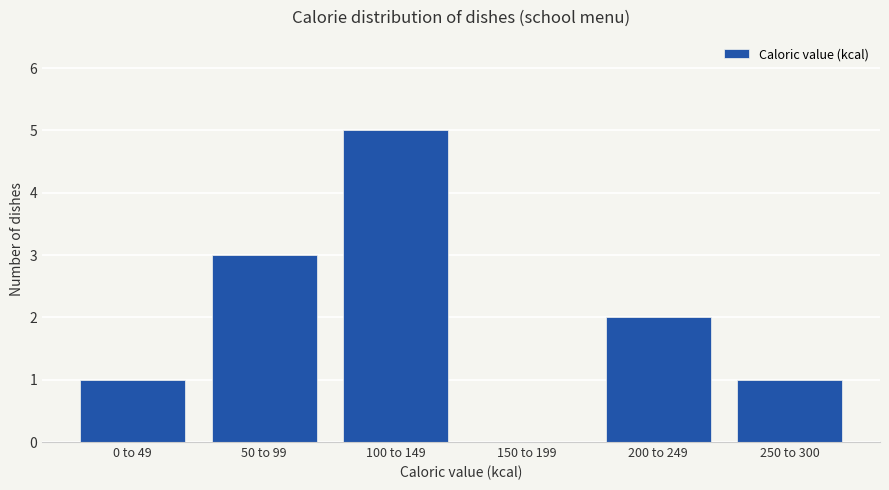

Reading right to left, transcribe all the data shown in this chart.

250 to 300=1	200 to 249=2	150 to 199=0	100 to 149=5	50 to 99=3	0 to 49=1